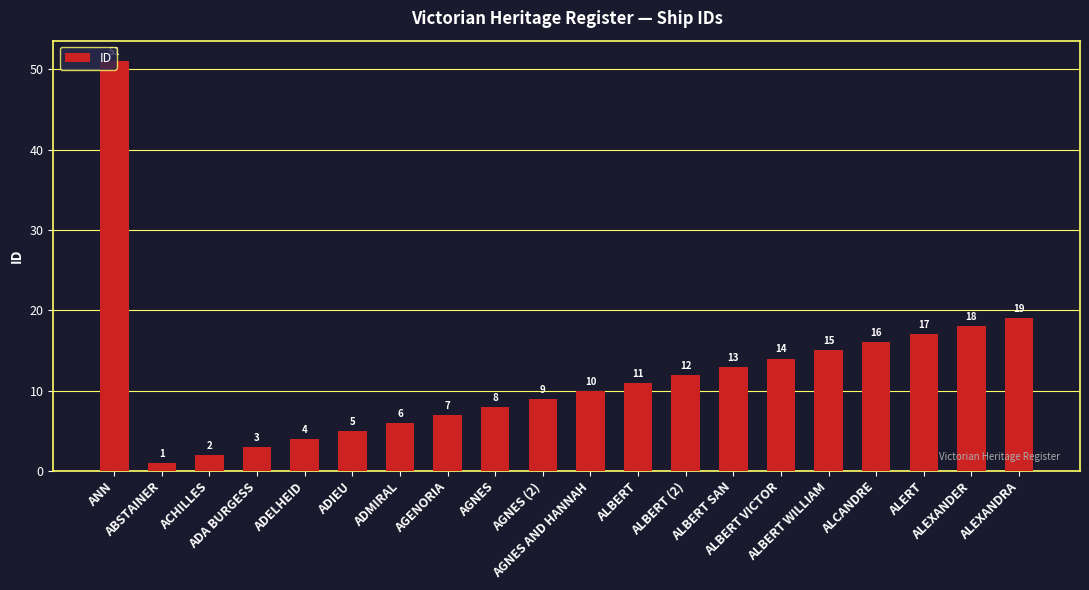

The value at ALBERT SAN is 18. True or false?

False